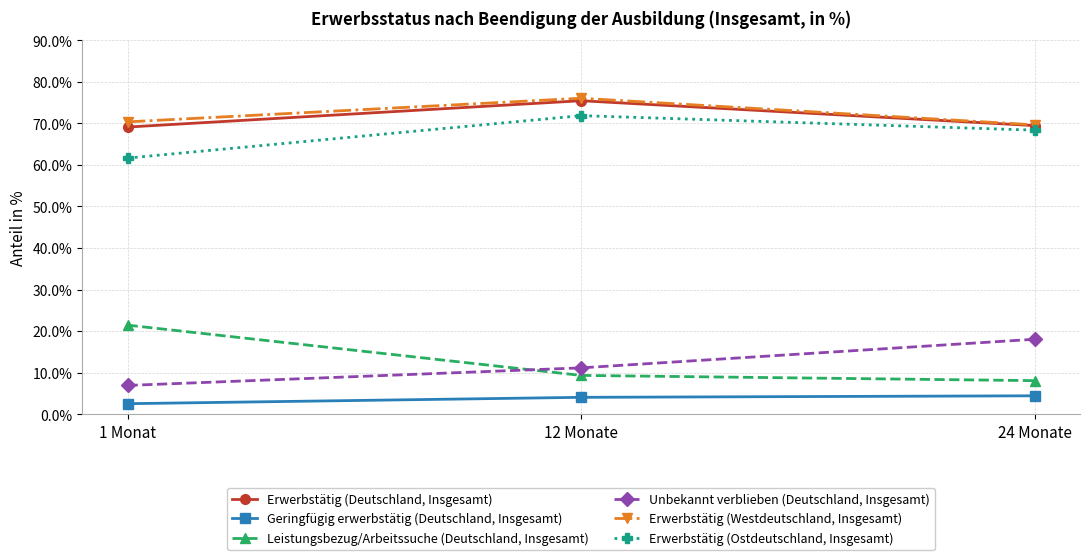

The Geringfügig erwerbstätig (Deutschland, Insgesamt) series shows 1.5 at 24 Monate. True or false?

False